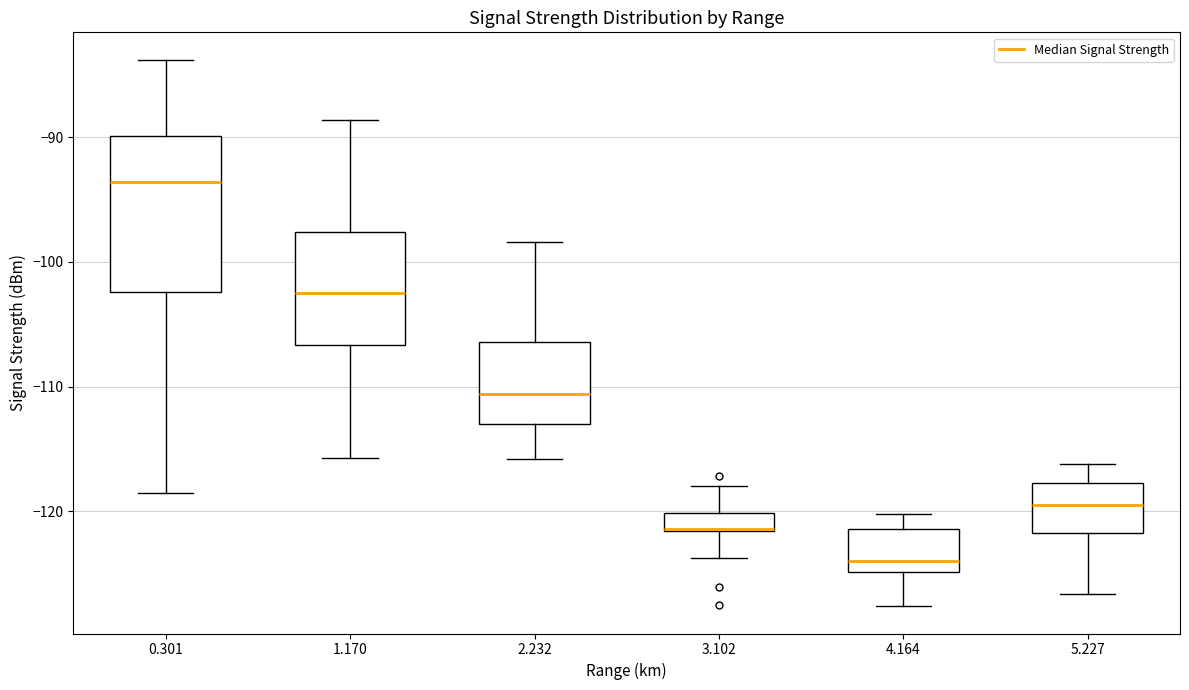

Which box's median line is the lowest?

4.164